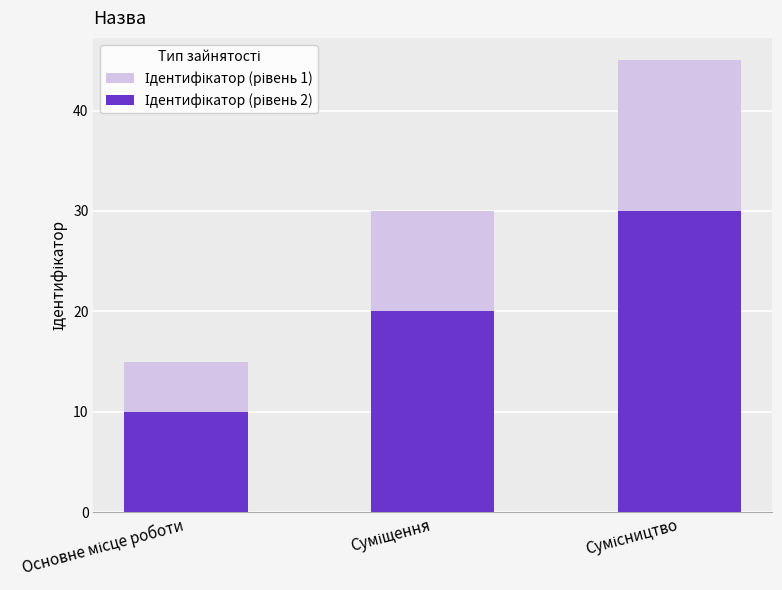

What is the total value across all series at Суміщення?

50